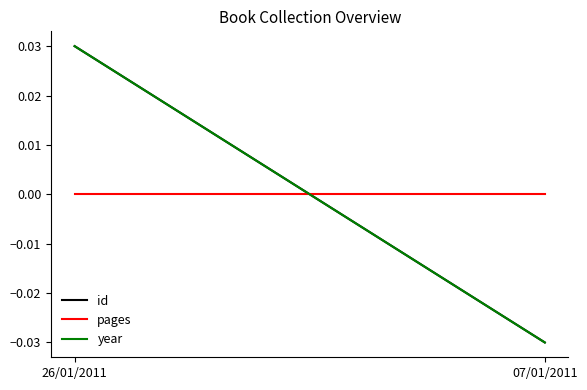

The pages series shows 0.0 at 07/01/2011. True or false?

True